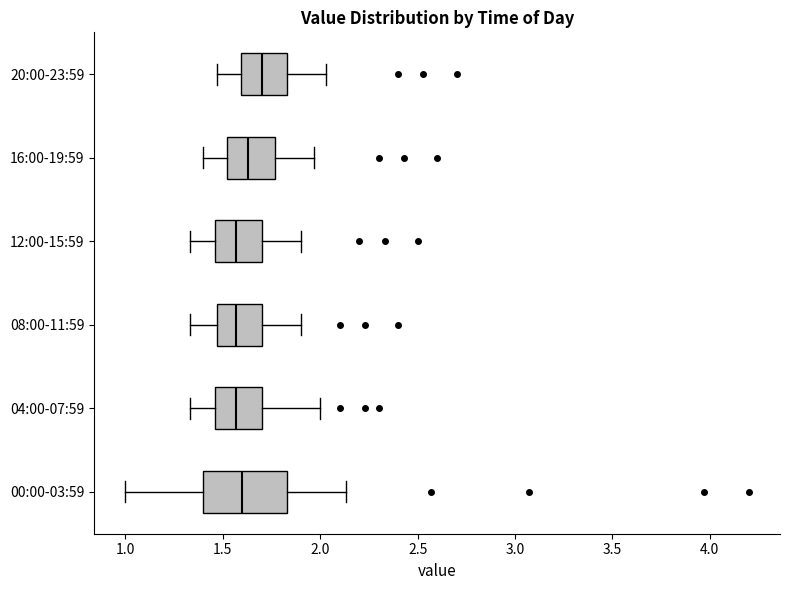

Where does the left whisker of the box for 16:00-19:59 end on the x-axis? The values are not printed on the chart, so give them approximately, as read against the axis.

1.40